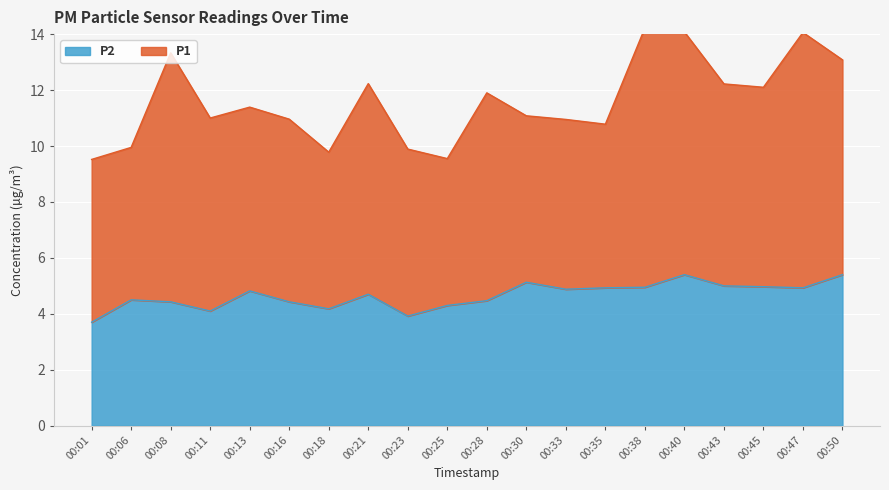

The P2 series shows 4.5 at 00:28. True or false?

True